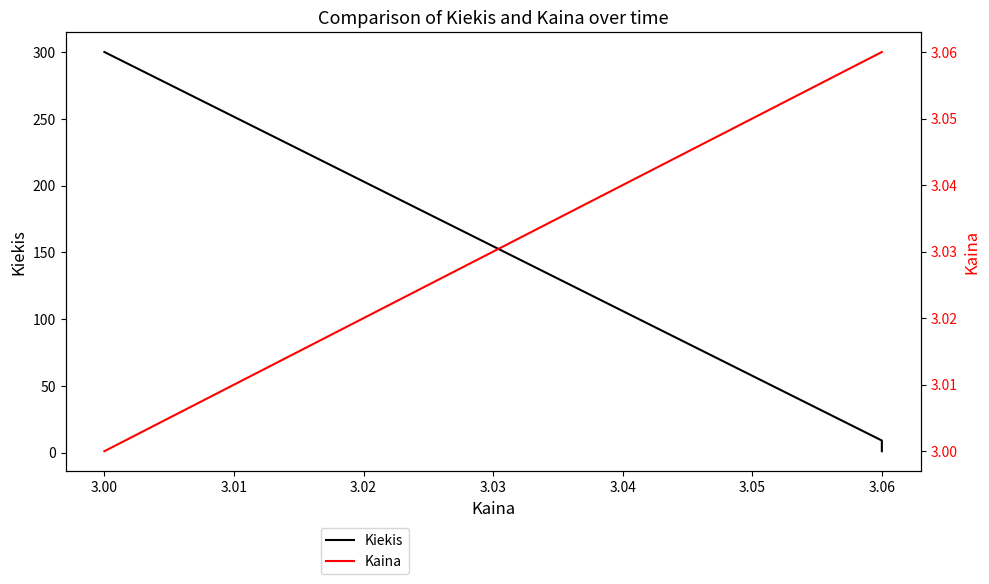

Is this an area chart (filled region under the line)?

No